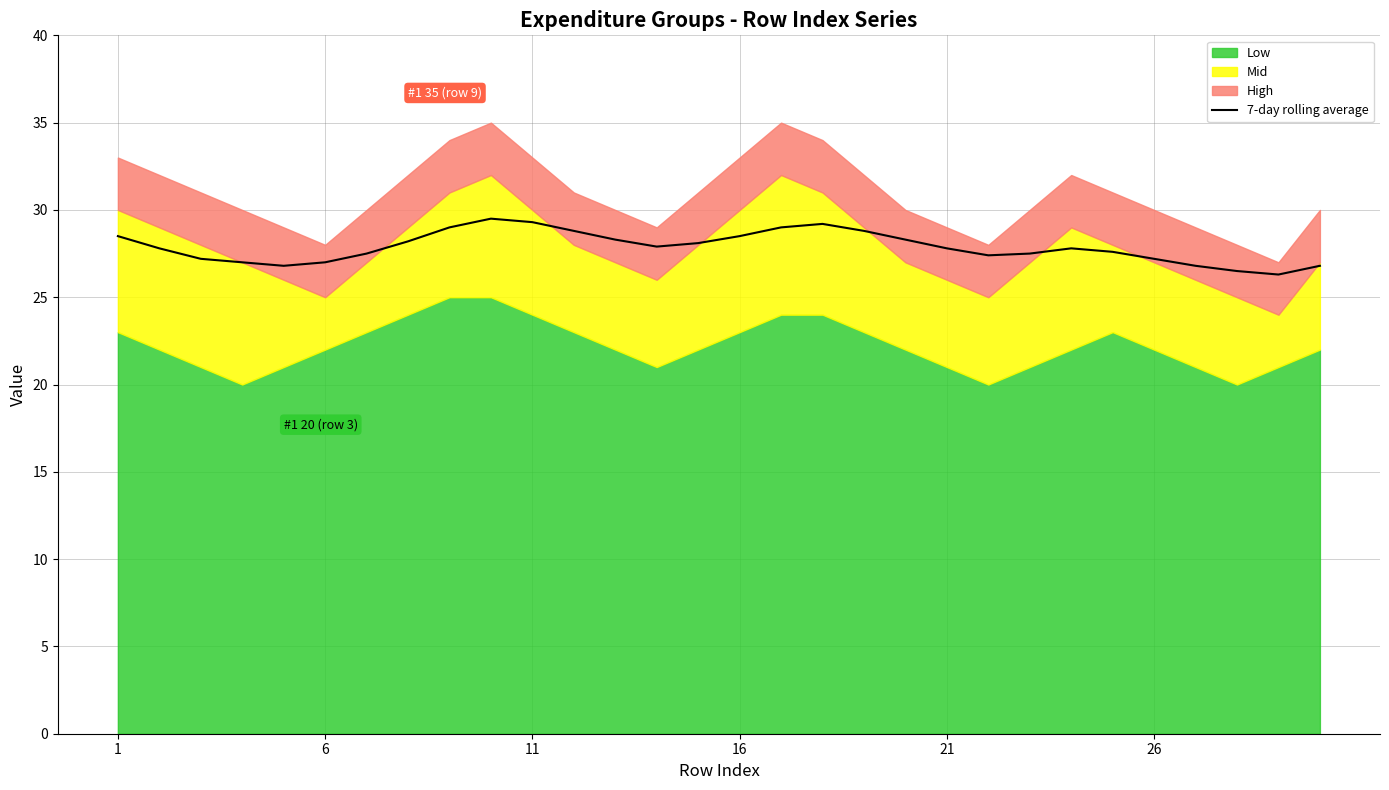

How many points are higher than both their immediate neighbors (excluding endpoints)?

3